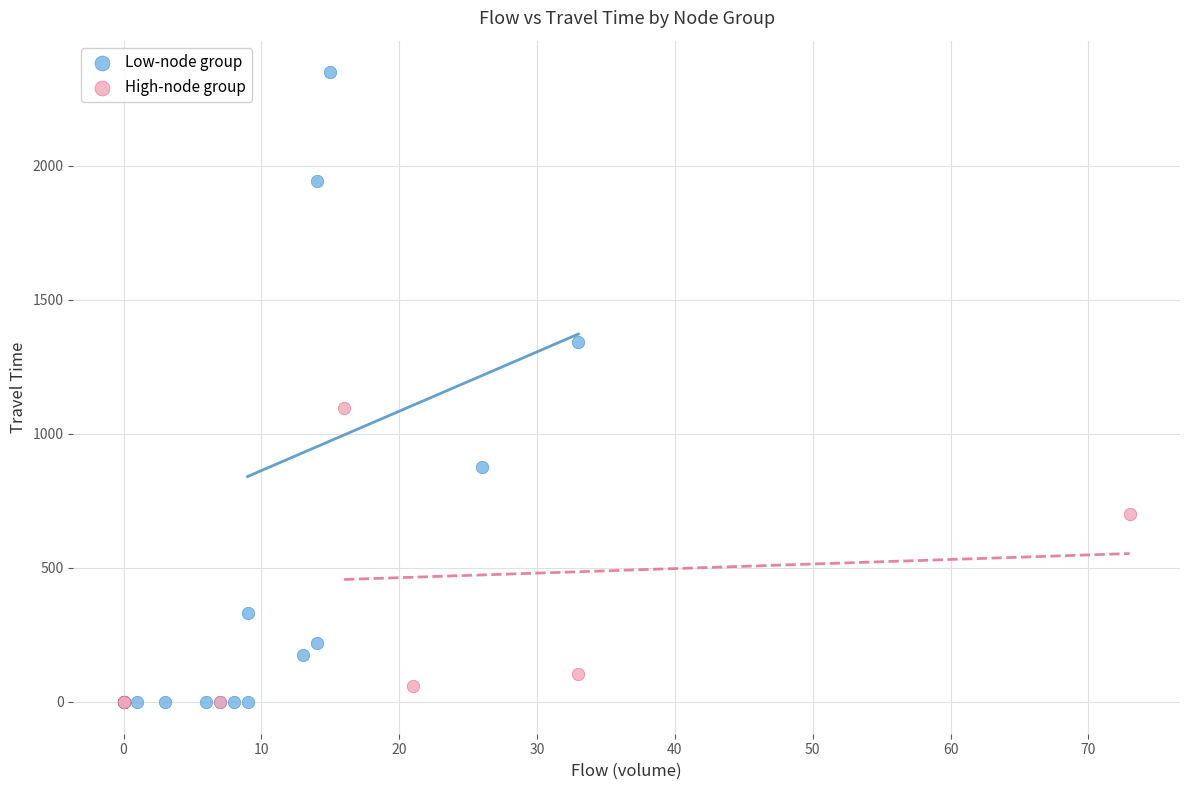

Which series reaches the maximum Y coordinate?

Low-node group